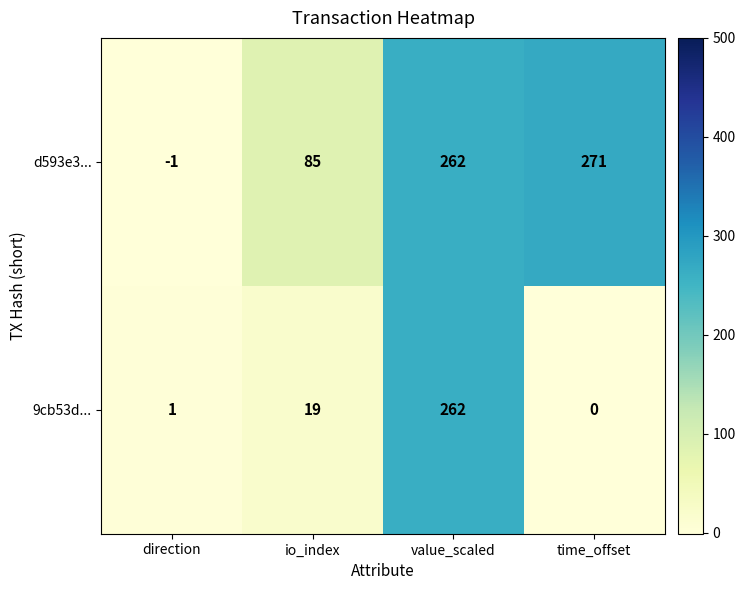

List the series in order of their peak value, lowest first.

9cb53d..., d593e3...